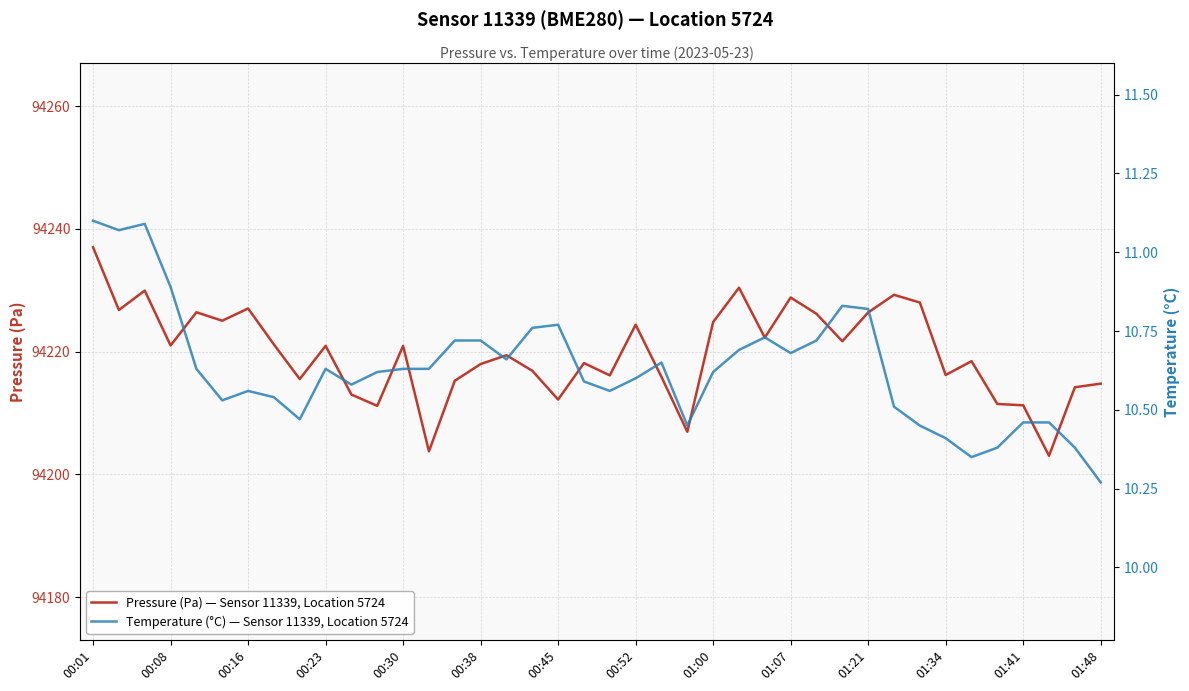

Reading right to left, list all the values displayed in this chart.

Pressure (Pa) — Sensor 11339, Location 5724: 94214.8	94214.2	94203.0	94211.2	94211.5	94218.4	94216.2	94228.0	94229.2	94226.4	94221.7	94226.2	94228.8	94222.3	94230.4	94224.8	94206.9	94215.9	94224.4	94216.1	94218.1	94212.2	94216.9	94219.4	94218.0	94215.2	94203.8	94220.9	94211.2	94213.0	94220.9	94215.5	94221.2	94227.0	94225.0	94226.4	94221.0	94229.9	94226.8	94237.0
Temperature (°C) — Sensor 11339, Location 5724: 10.3	10.4	10.5	10.5	10.4	10.3	10.4	10.4	10.5	10.8	10.8	10.7	10.7	10.7	10.7	10.6	10.4	10.7	10.6	10.6	10.6	10.8	10.8	10.7	10.7	10.7	10.6	10.6	10.6	10.6	10.6	10.5	10.5	10.6	10.5	10.6	10.9	11.1	11.1	11.1